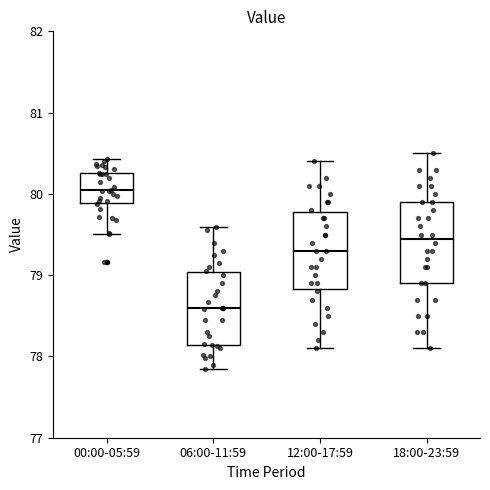

Reading left to right, transcribe this box plot: for each box, give where its median line is, the range the box spans, and where its two whiskers end, as read against the y-axis. The values are not printed on the chart, so give them approximately, as read against the axis.

00:00-05:59: median 80.0, box 79.9 to 80.3, whiskers 79.5 to 80.4
06:00-11:59: median 78.6, box 78.1 to 79.0, whiskers 77.9 to 79.6
12:00-17:59: median 79.3, box 78.8 to 79.8, whiskers 78.1 to 80.4
18:00-23:59: median 79.5, box 78.9 to 79.9, whiskers 78.1 to 80.5